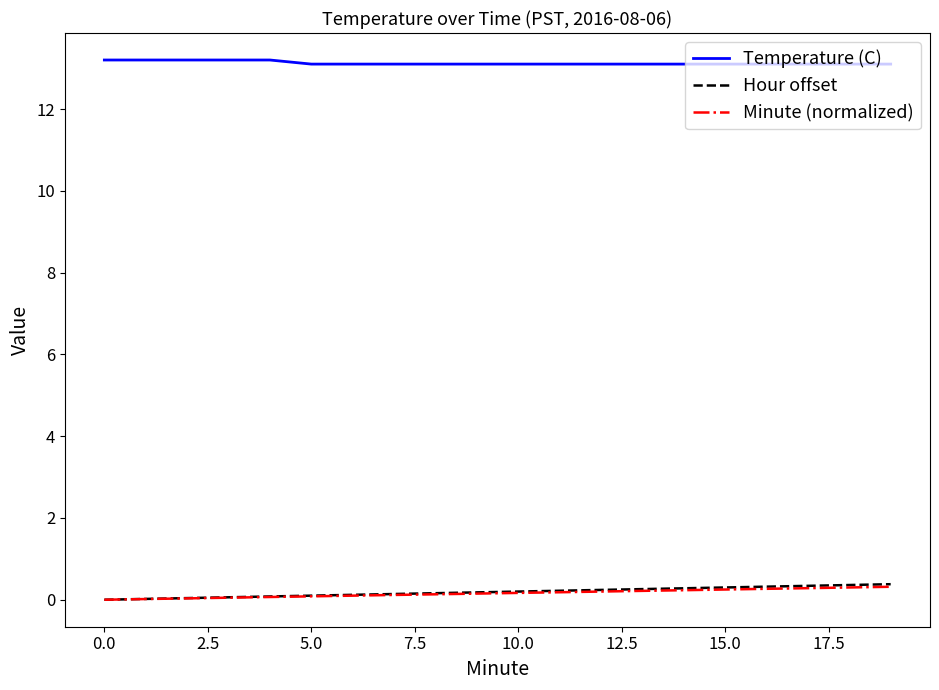

What is the maximum value for Temperature (C)?

13.2